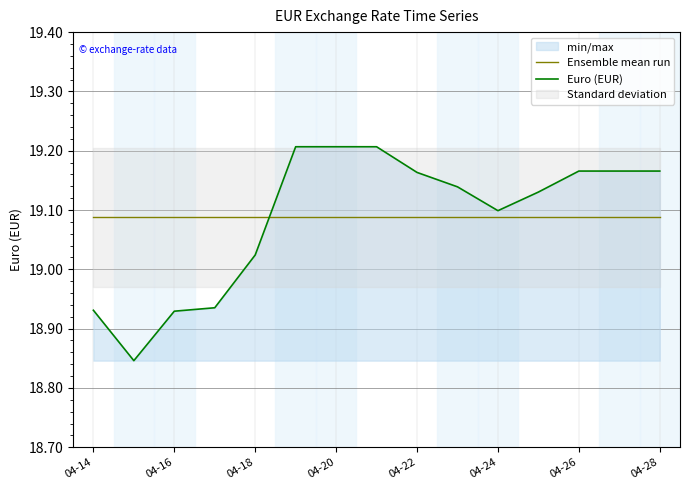

At which label is Euro (EUR) closest to 19?

04-18